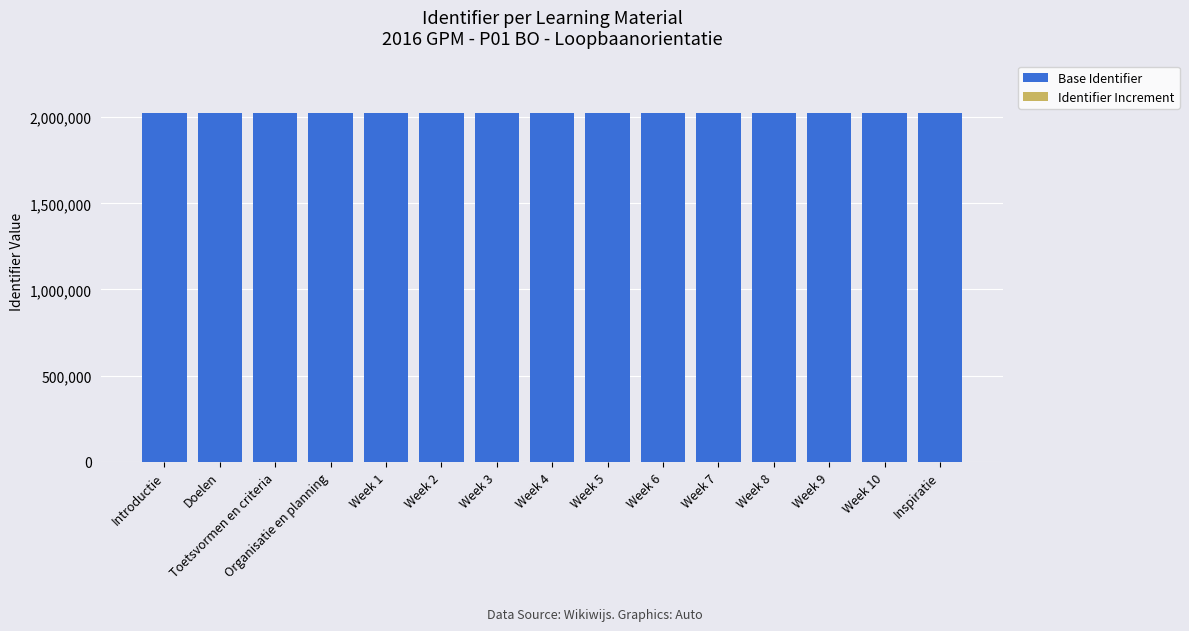

What is the maximum value for Base Identifier?

2025278